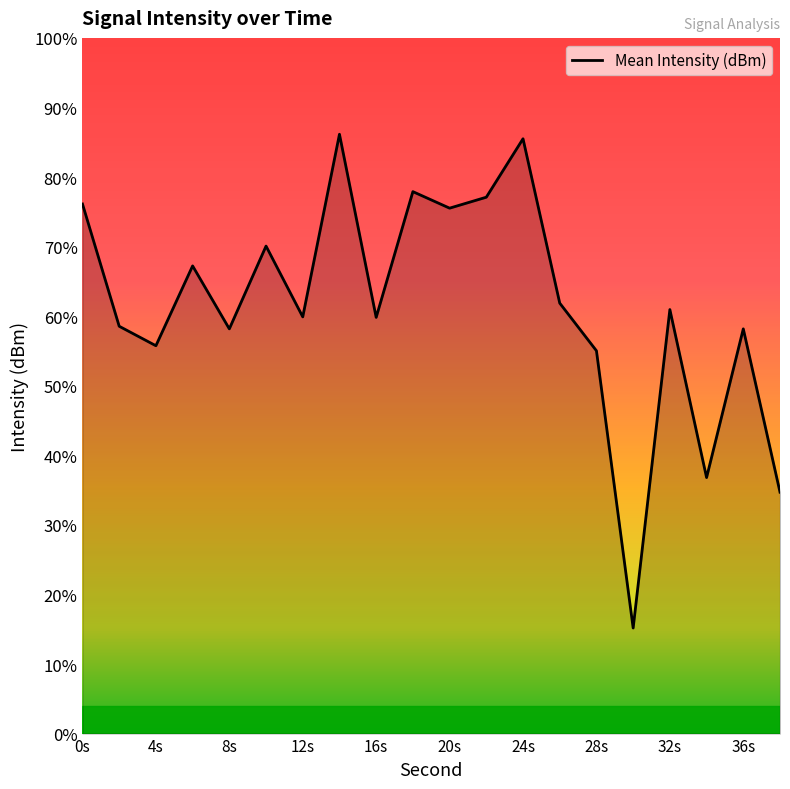

Is this an area chart (filled region under the line)?

No